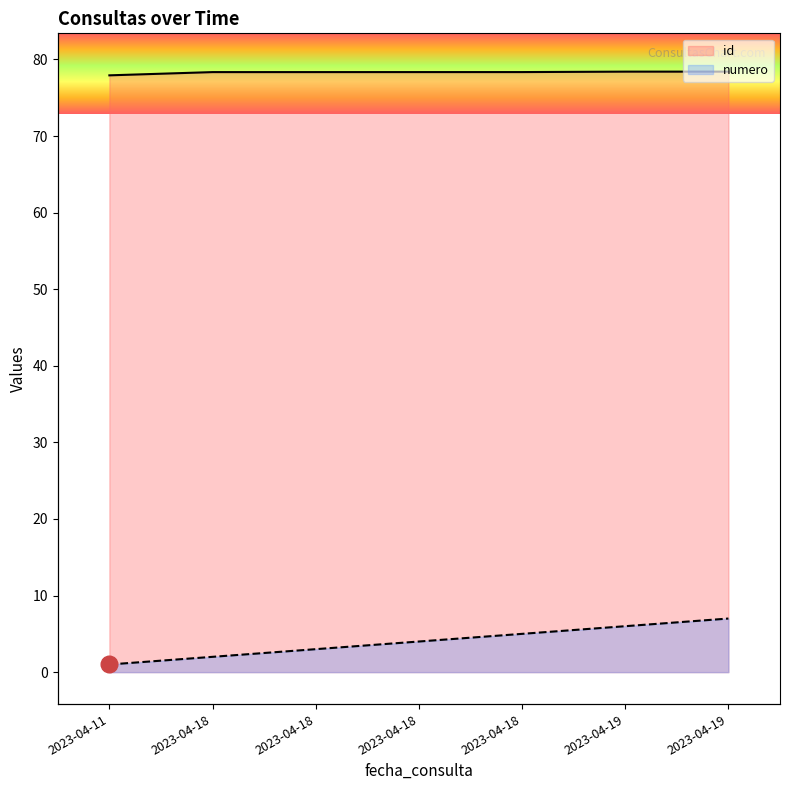

True or false: numero and id intersect in this chart.

False